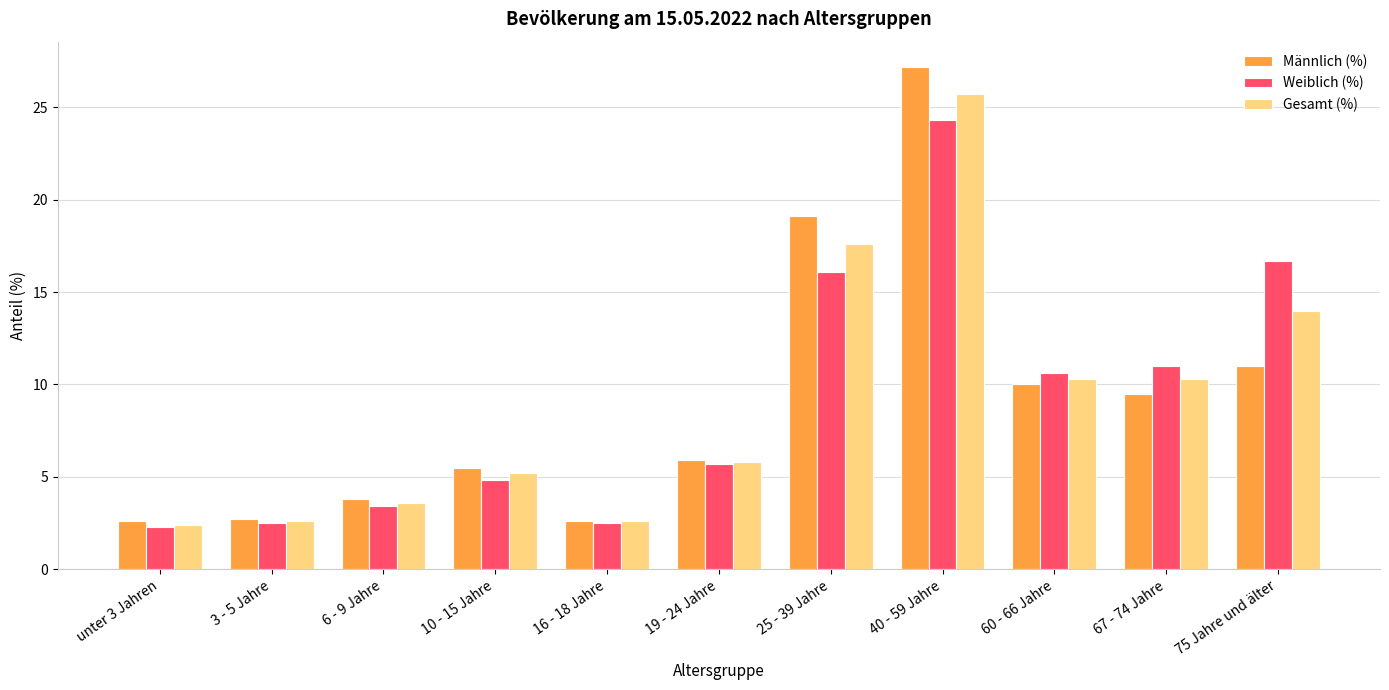

The Weiblich (%) series shows 3.7 at 75 Jahre und älter. True or false?

False